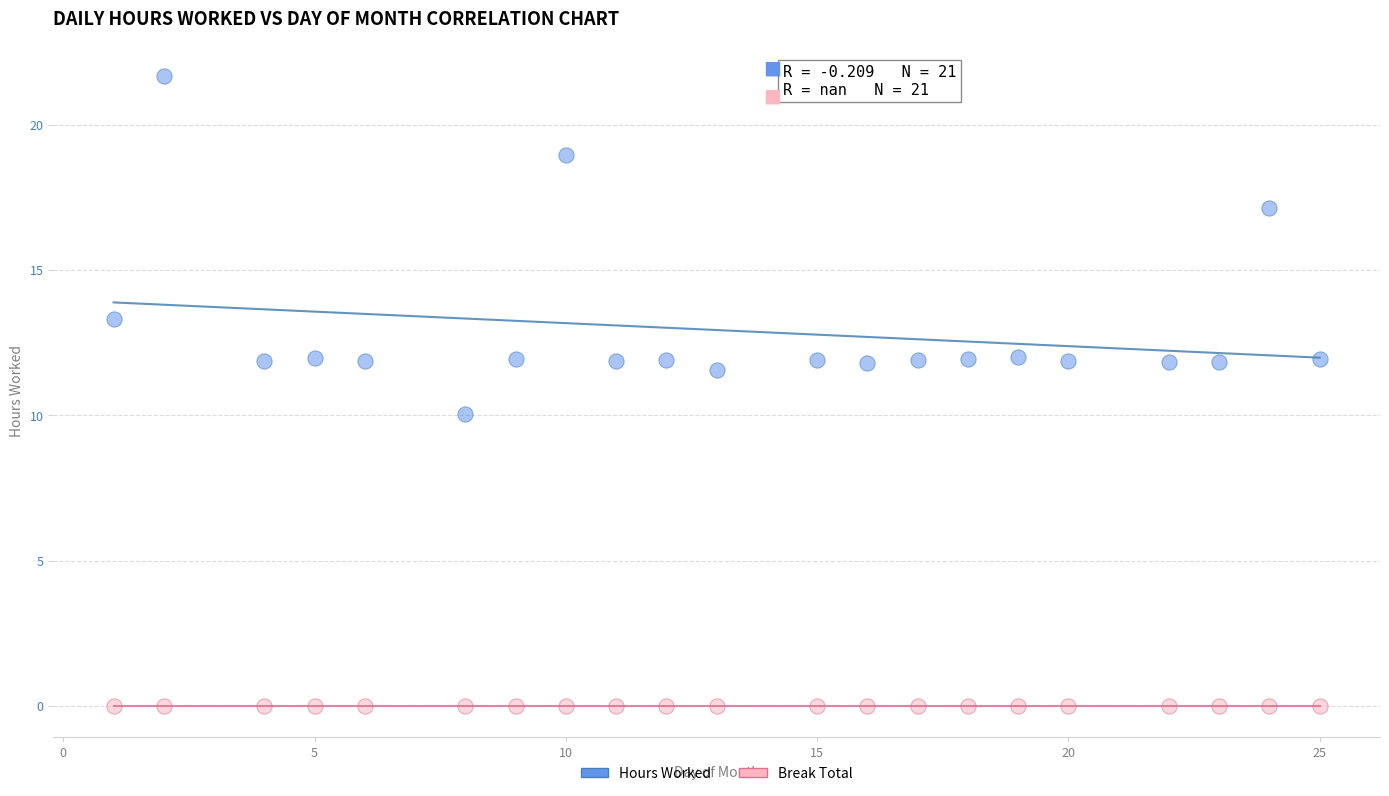

In the Hours Worked series, what Y value is closest to 15?

13.3